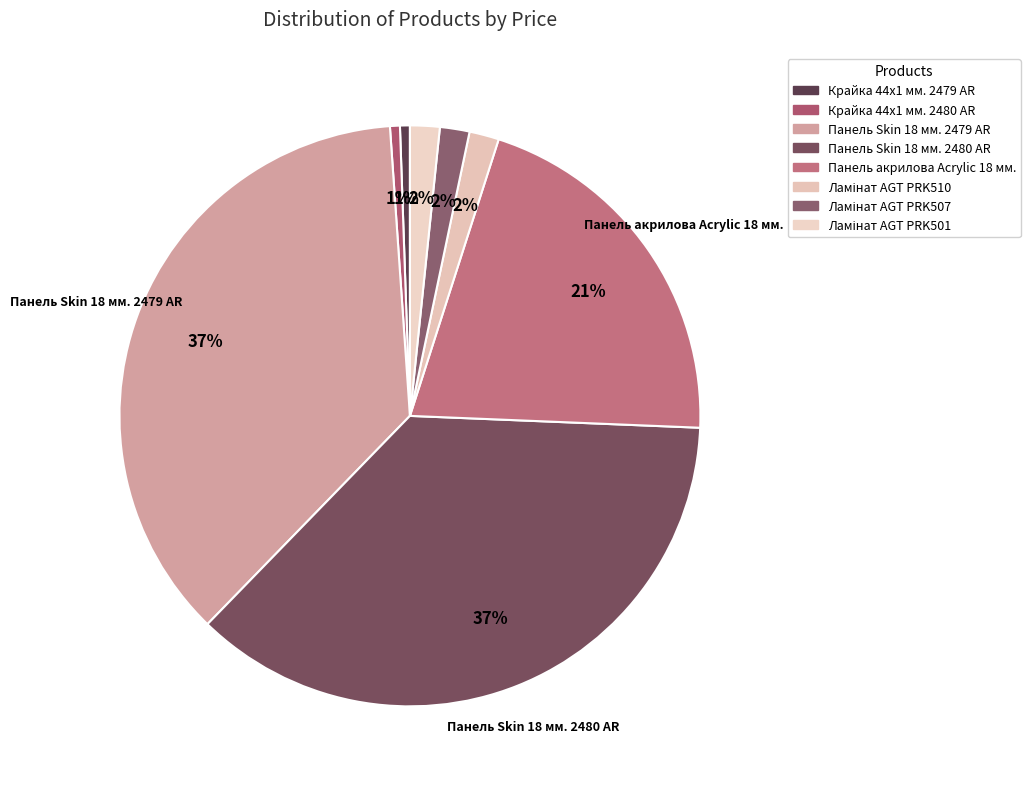

What percentage is the Крайка 44x1 мм. 2480 AR slice, to the nearest percent?

1%